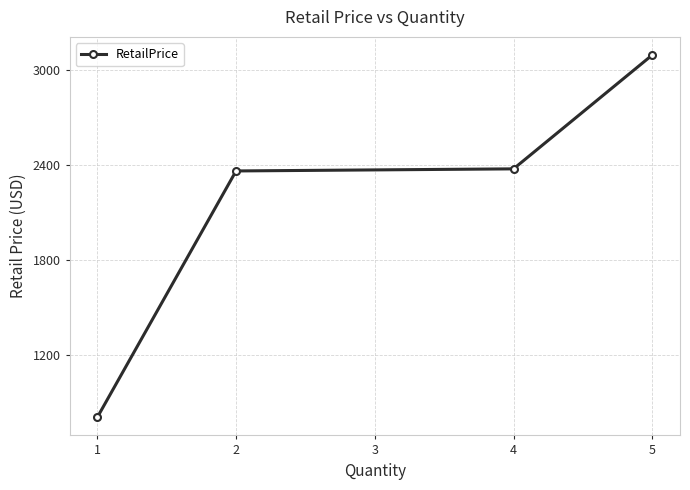

Is it true that the value at 2 is 1519.6?

False